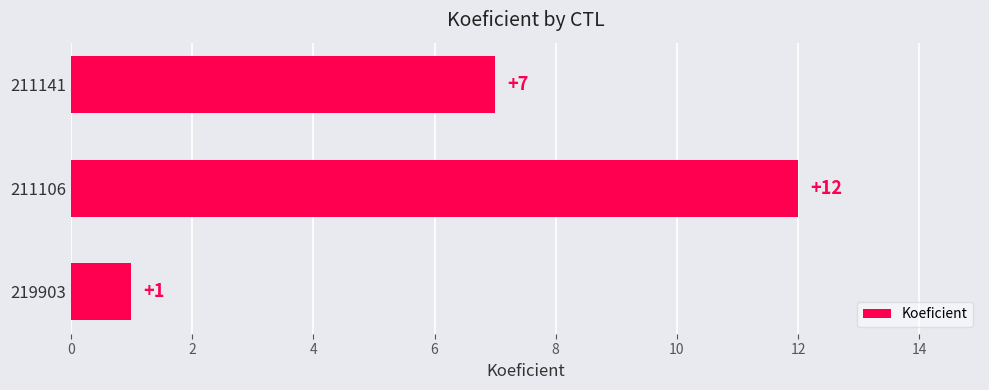

List the labels in order of value, smallest first.

219903, 211141, 211106